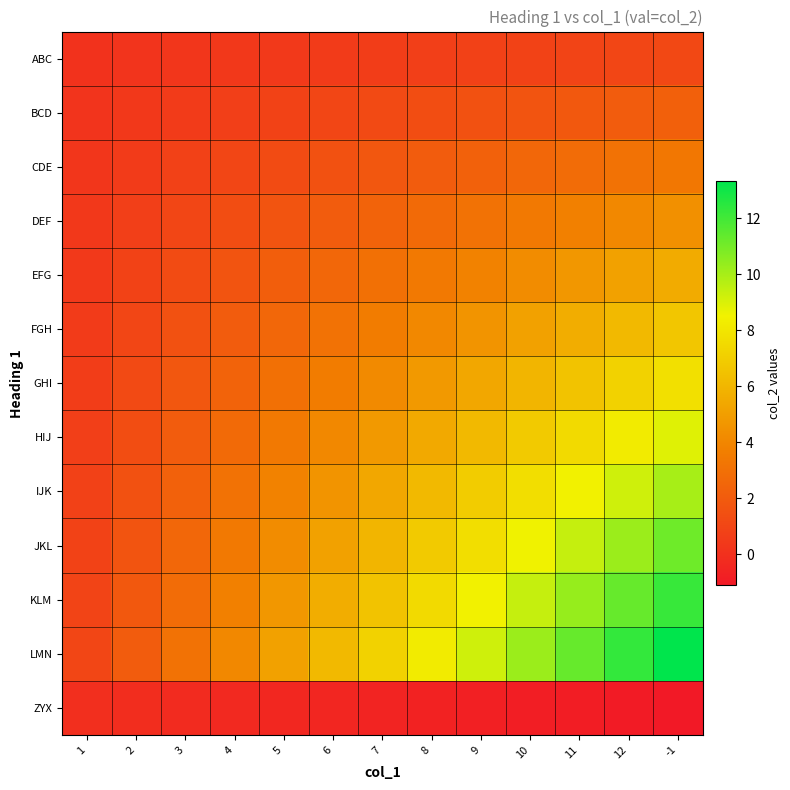

Between 9 and 2, which is larger?

9